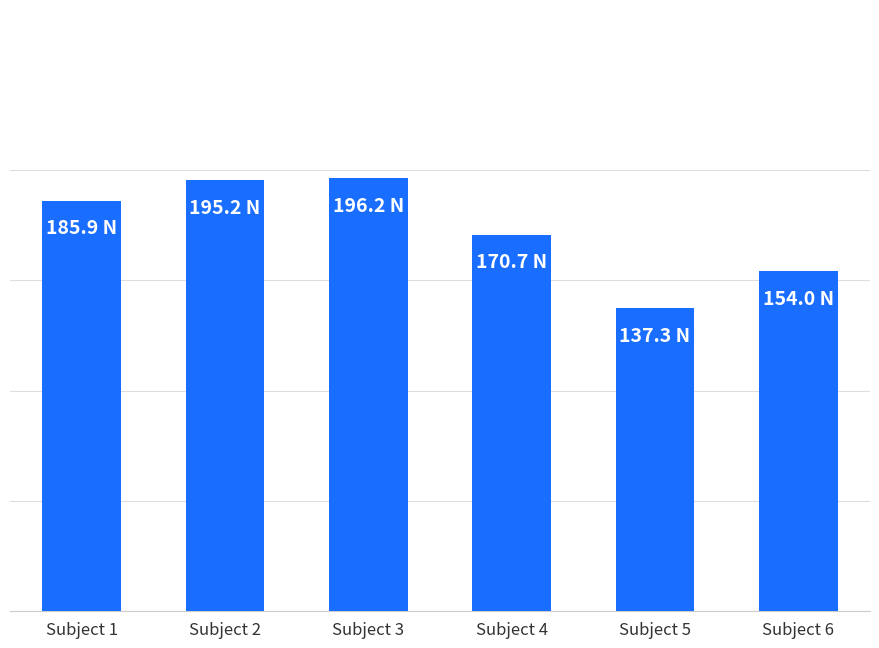

What is the minimum value shown in the chart?

137.3